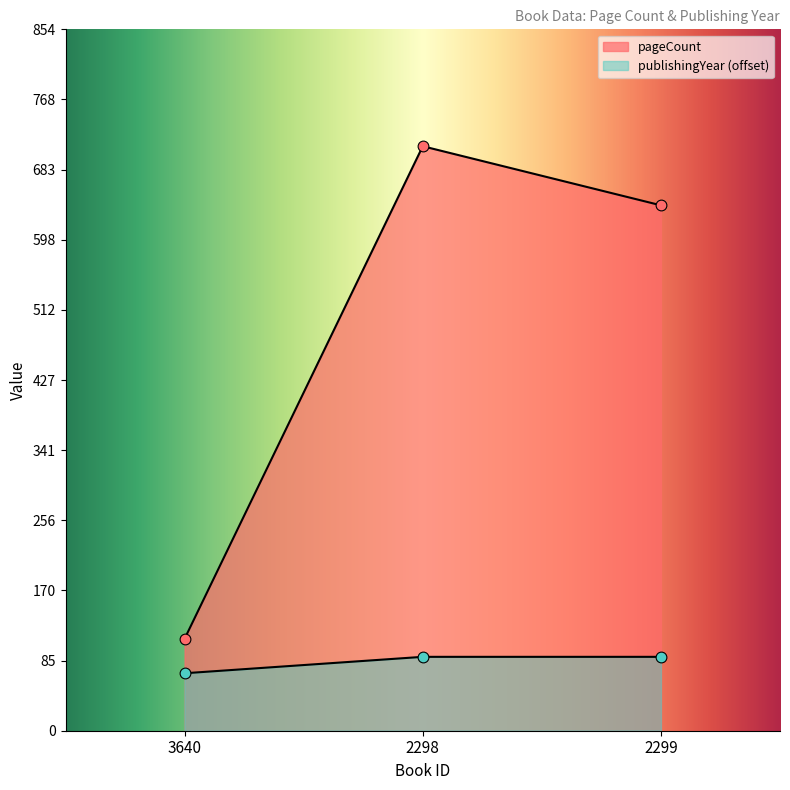

What are all the series names shown in the legend?

pageCount, publishingYear